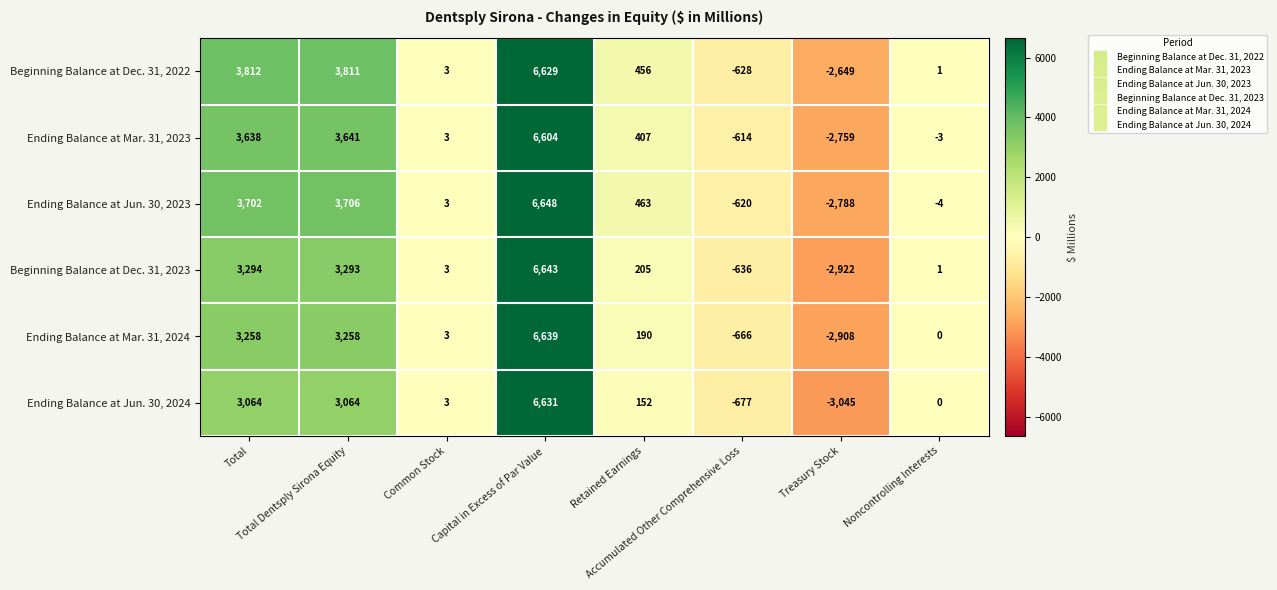

Which label corresponds to the smallest value in the chart?

Treasury Stock